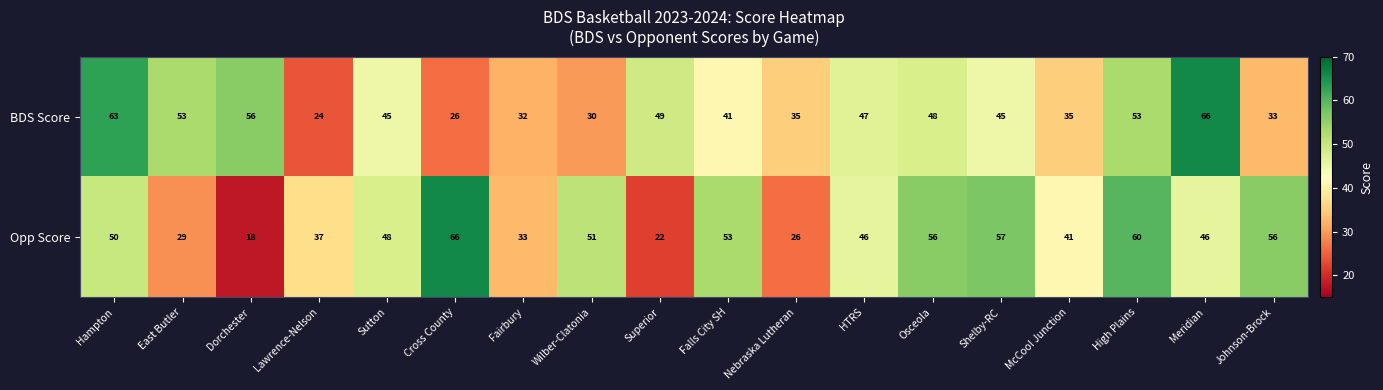

What is the average value of the Opp Score series?

44